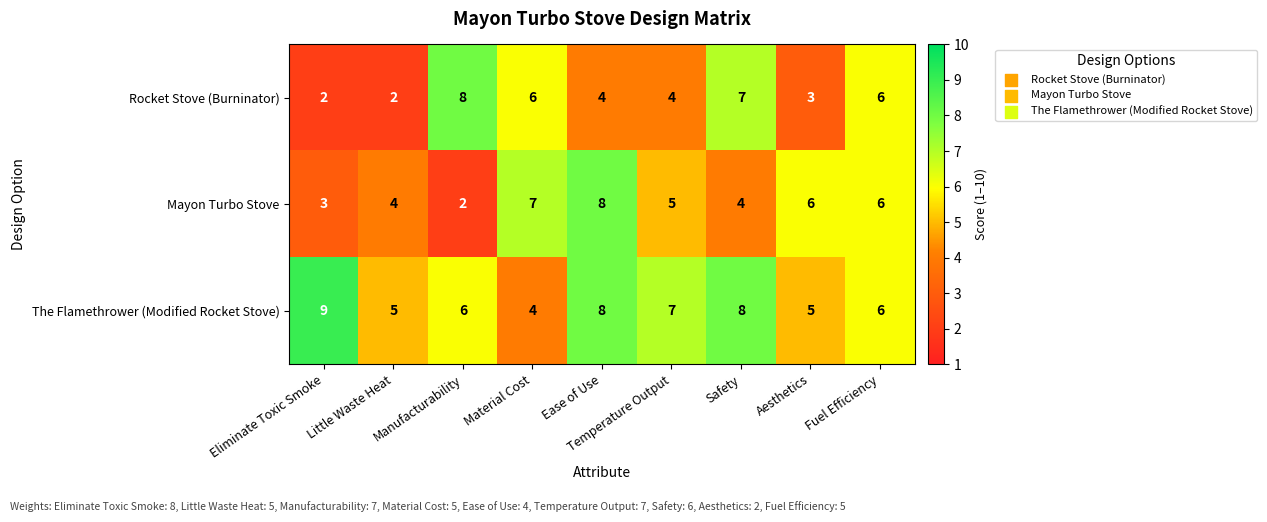

Rank the series by their average value, from lowest to highest.

Rocket Stove (Burninator), Mayon Turbo Stove, The Flamethrower (Modified Rocket Stove)